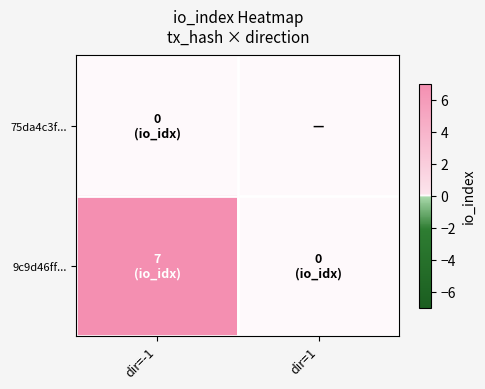

Which category has the lowest value across all series?

dir=-1